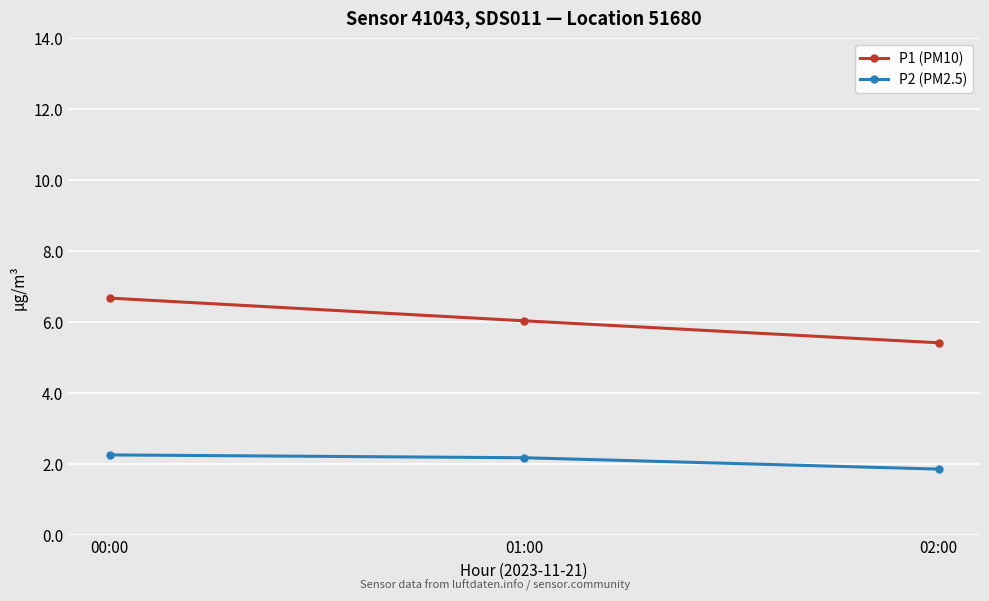

Read the P1 (PM10) value at 02:00.

5.4